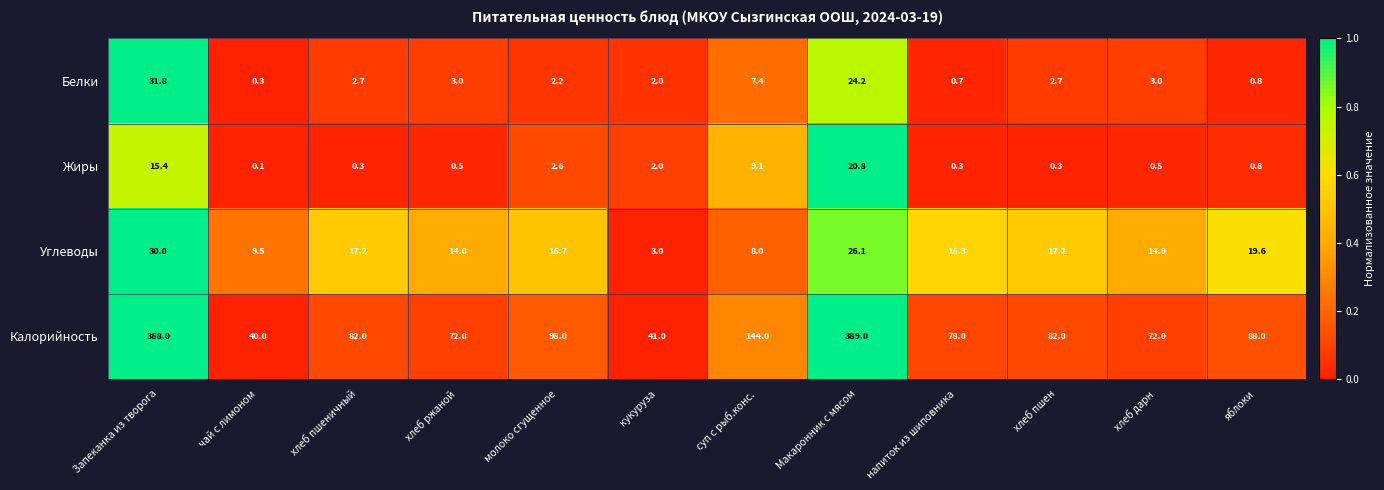

Which series has the largest total across all categories?

Калорийность